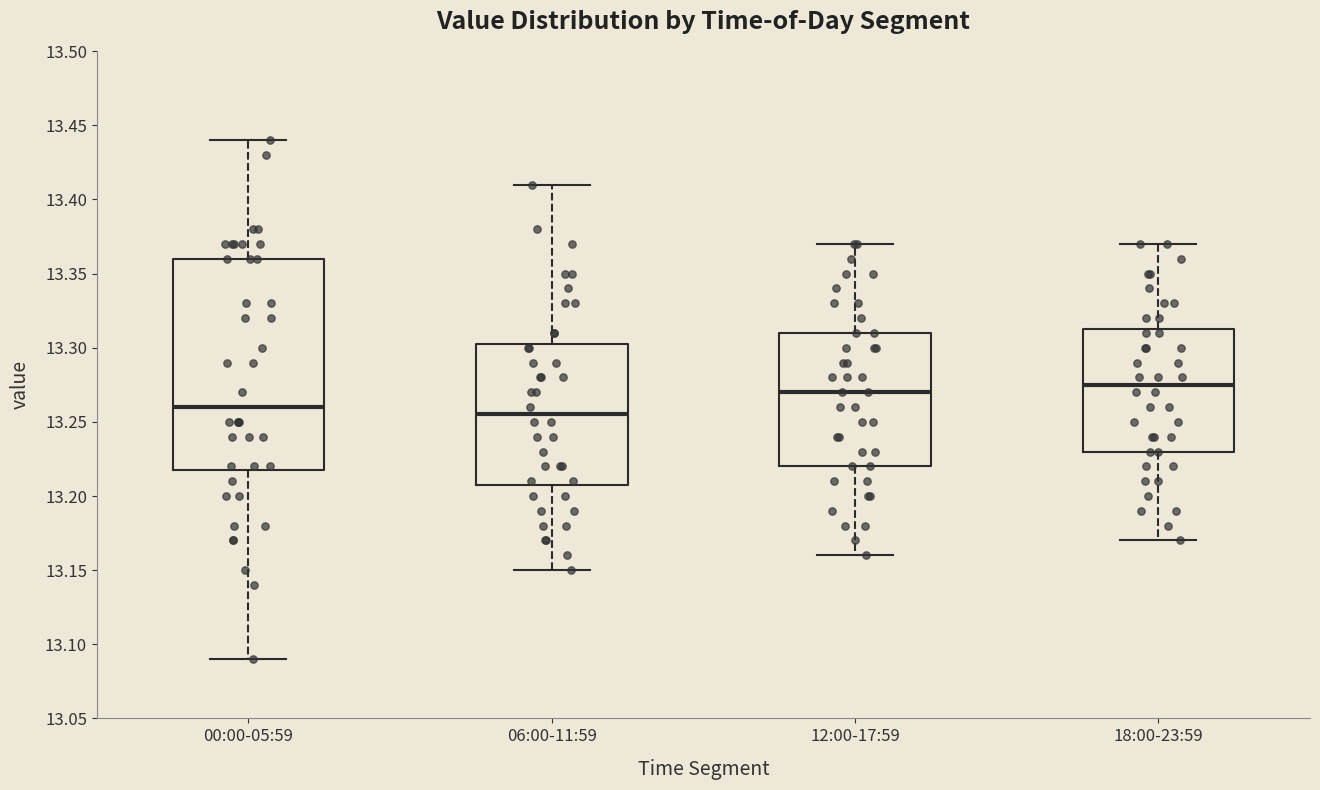

Where is the lower edge of the box for 06:00-11:59 on the y-axis? The values are not printed on the chart, so give them approximately, as read against the axis.

13.210